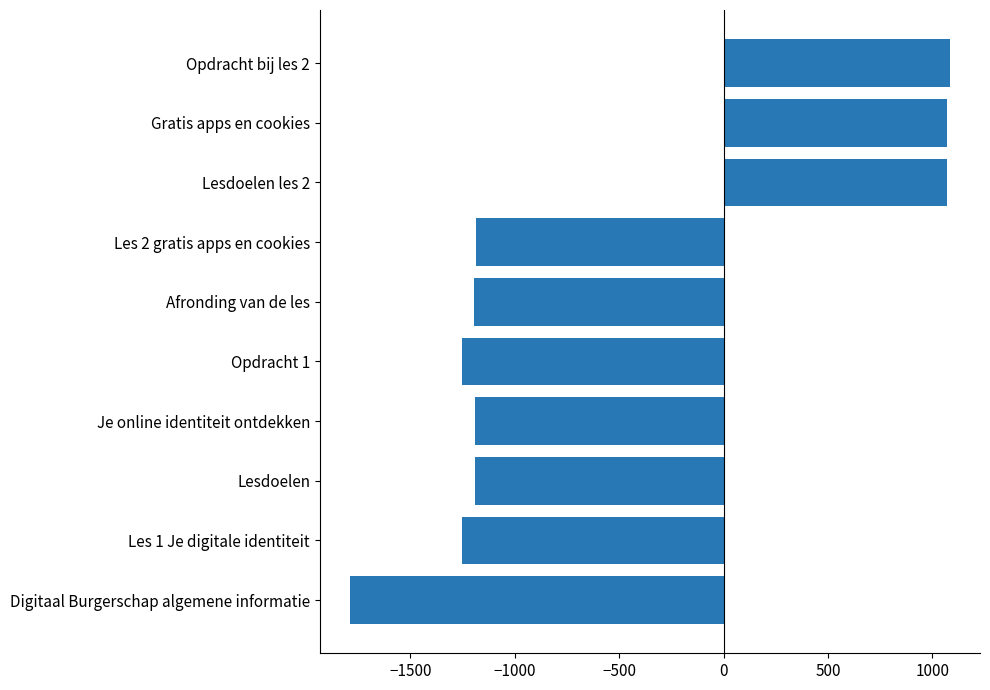

How many values are above zero?

3